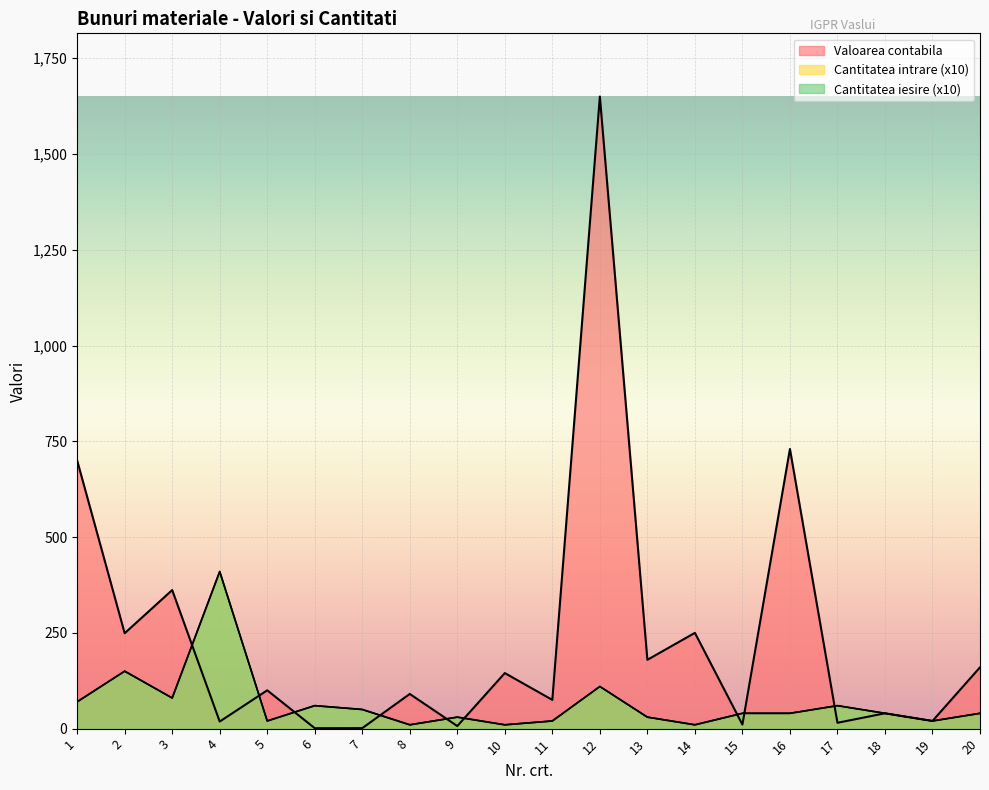

Reading right to left, extract all data points from this chart.

Valoarea contabila: 20=160.0	19=20.0	18=40.0	17=15.2	16=730.0	15=10.6	14=250.0	13=179.6	12=1650.0	11=75.0	10=145.0	9=6.8	8=90.5	7=1.2	6=1.1	5=100.0	4=18.4	3=361.7	2=249.0	1=700.0
Cantitatea intrare: 20=40.0	19=20.0	18=40.0	17=60.0	16=40.0	15=40.0	14=10.0	13=30.0	12=110.0	11=20.0	10=10.0	9=30.0	8=10.0	7=50.0	6=60.0	5=20.0	4=410.0	3=80.0	2=150.0	1=70.0
Cantitatea iesire: 20=40.0	19=20.0	18=40.0	17=60.0	16=40.0	15=40.0	14=10.0	13=30.0	12=110.0	11=20.0	10=10.0	9=30.0	8=10.0	7=50.0	6=60.0	5=20.0	4=410.0	3=80.0	2=150.0	1=70.0